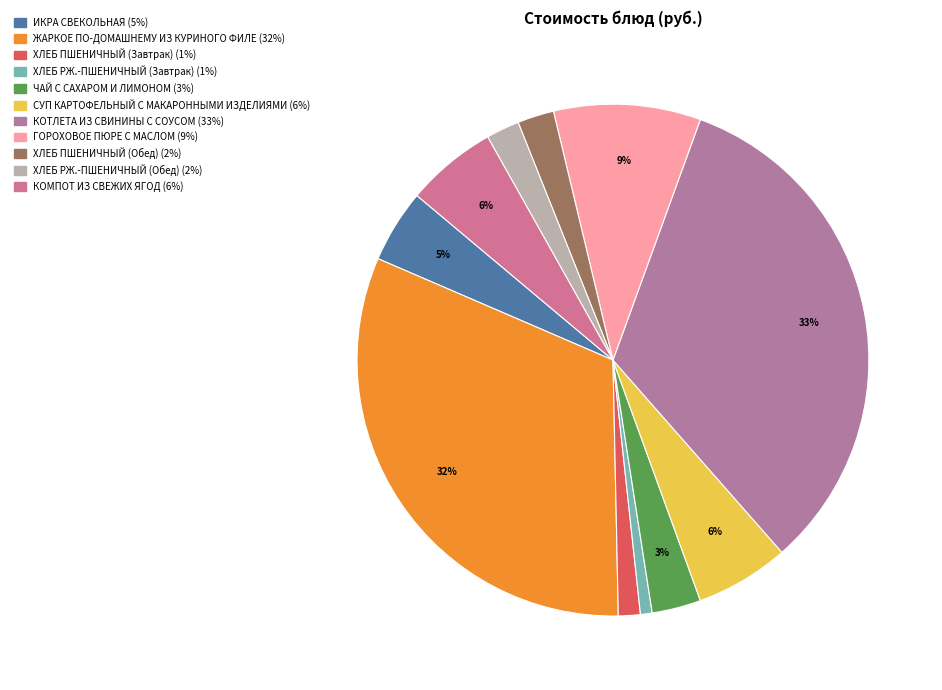

Is it true that СУП КАРТОФЕЛЬНЫЙ С МАКАРОННЫМИ ИЗДЕЛИЯМИ is 6% of the pie?

True